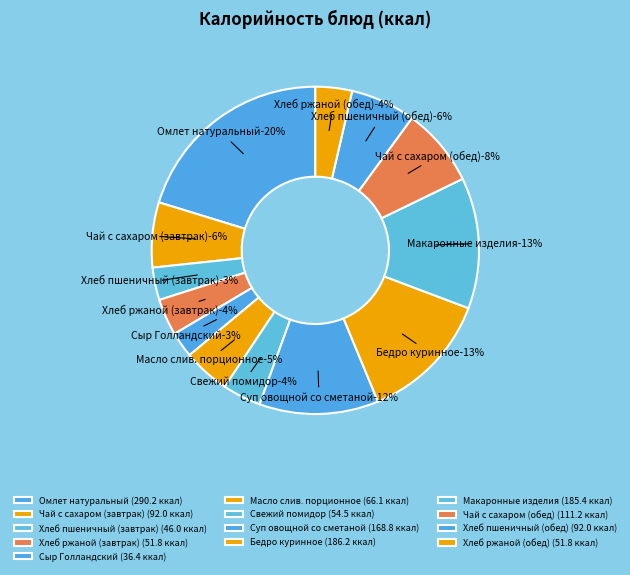

How many segments does this pie chart have?

13